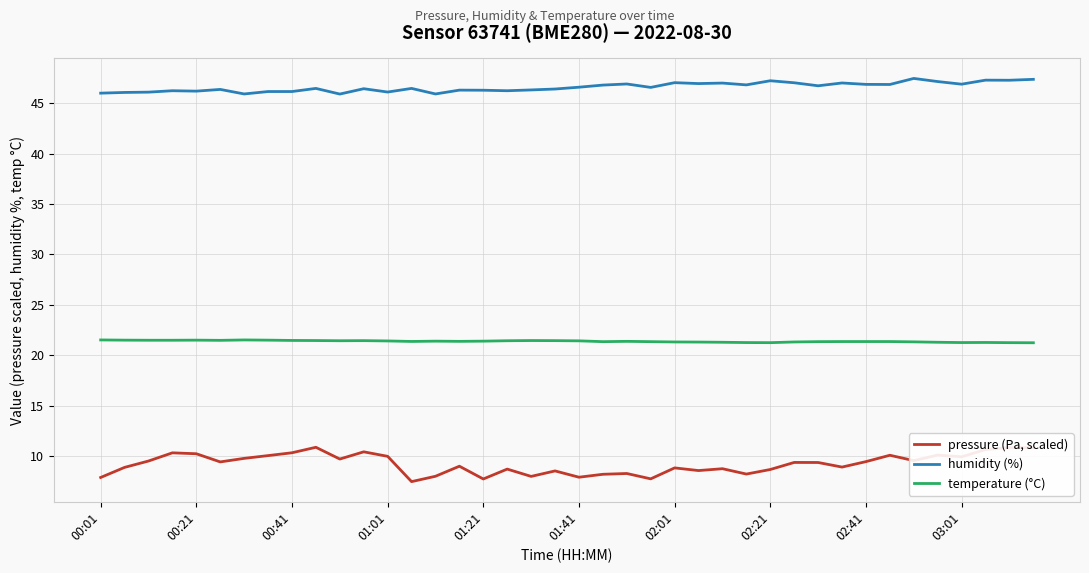

What is the difference between the maximum and minimum values in the pressure (Pa, scaled) series?

3.4